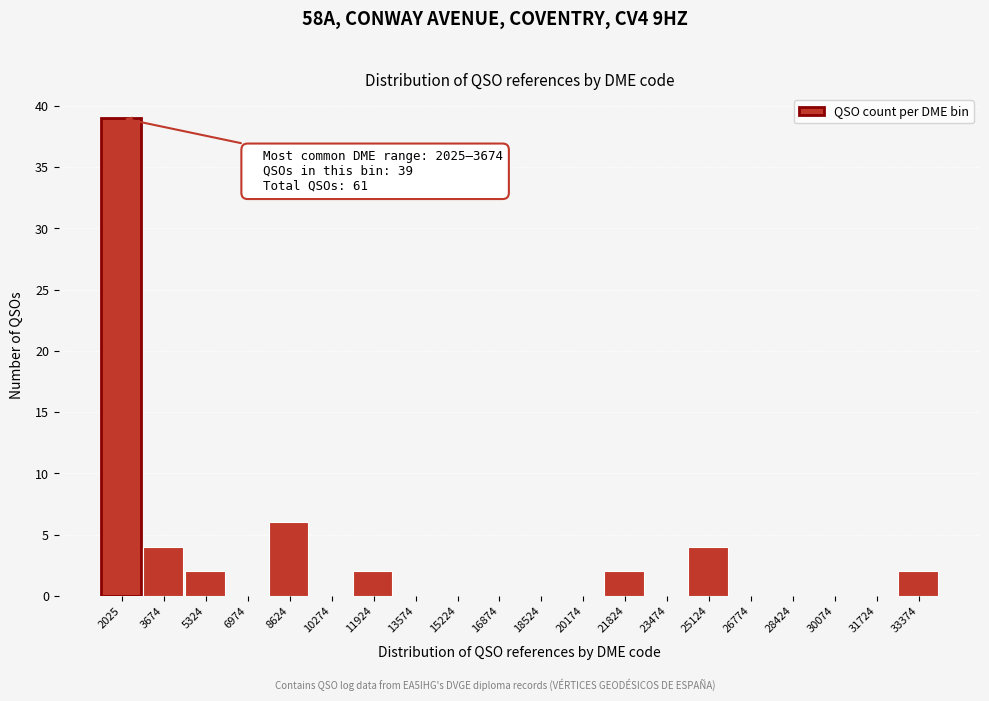

Reading left to right, extract all data points from this chart.

2025=39	3674=4	5324=2	6974=0	8624=6	10274=0	11924=2	13574=0	15224=0	16874=0	18524=0	20174=0	21824=2	23474=0	25124=4	26774=0	28424=0	30074=0	31724=0	33374=2